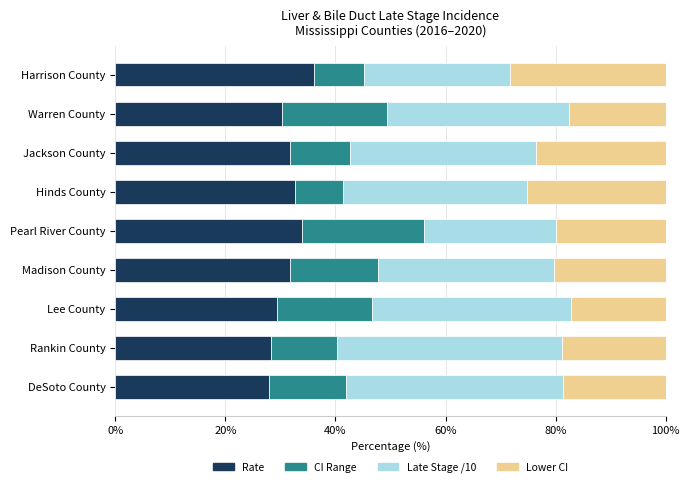

What is the total value across all series at Hinds County?

100.0